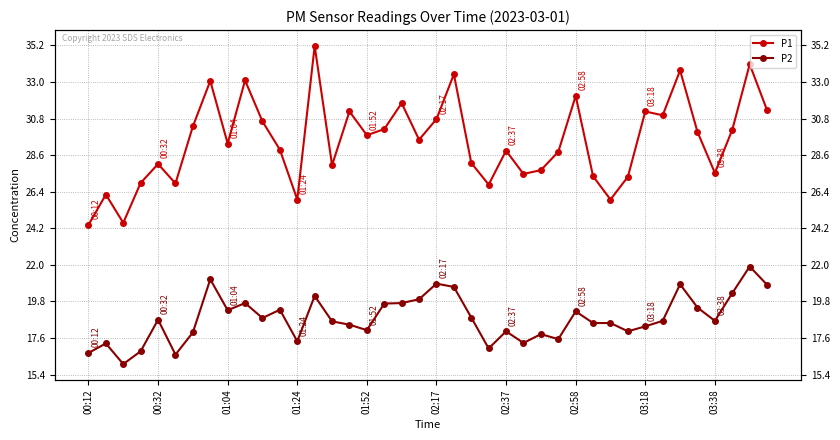

What is the difference between the second highest and second lowest values in the P1 series?

9.5